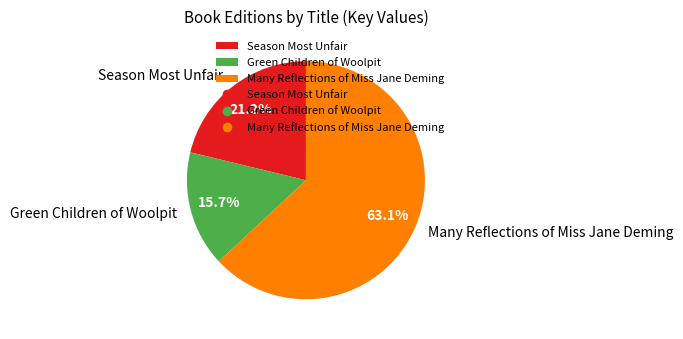

Between Many Reflections of Miss Jane Deming and Green Children of Woolpit, which is larger?

Many Reflections of Miss Jane Deming